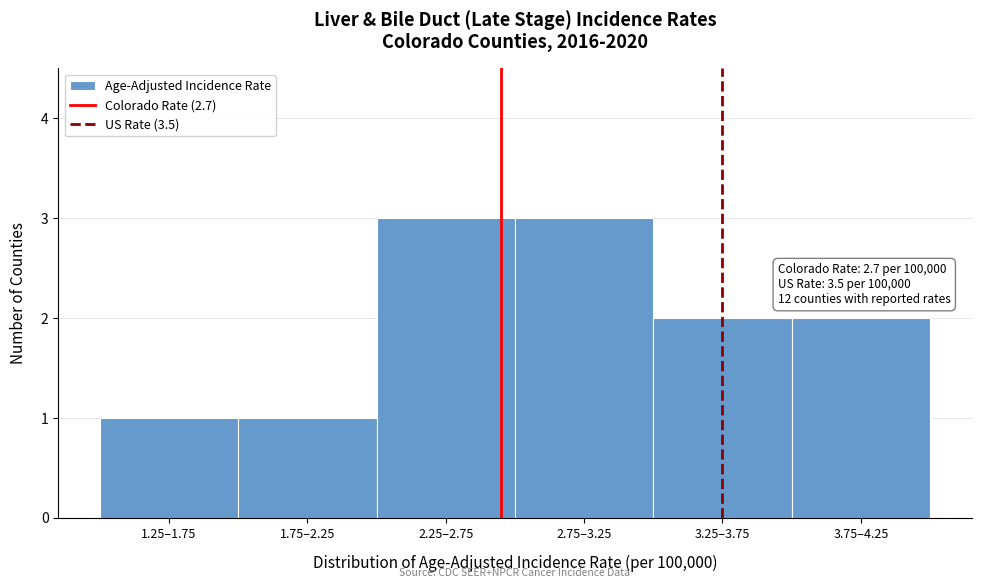

Reading left to right, transcribe all the data shown in this chart.

1	1	3	3	2	2